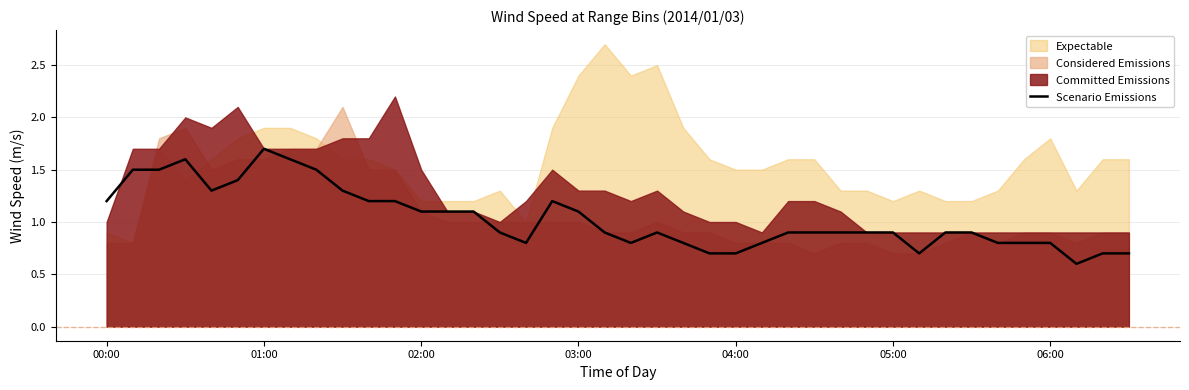

What is the change in value from 14 to 25?

-0.3